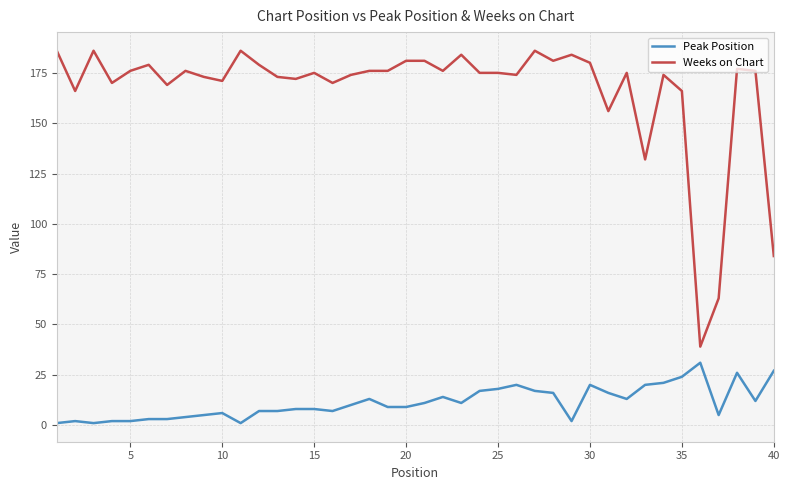

Rank the series by their average value, from highest to lowest.

Weeks on Chart, Peak Position